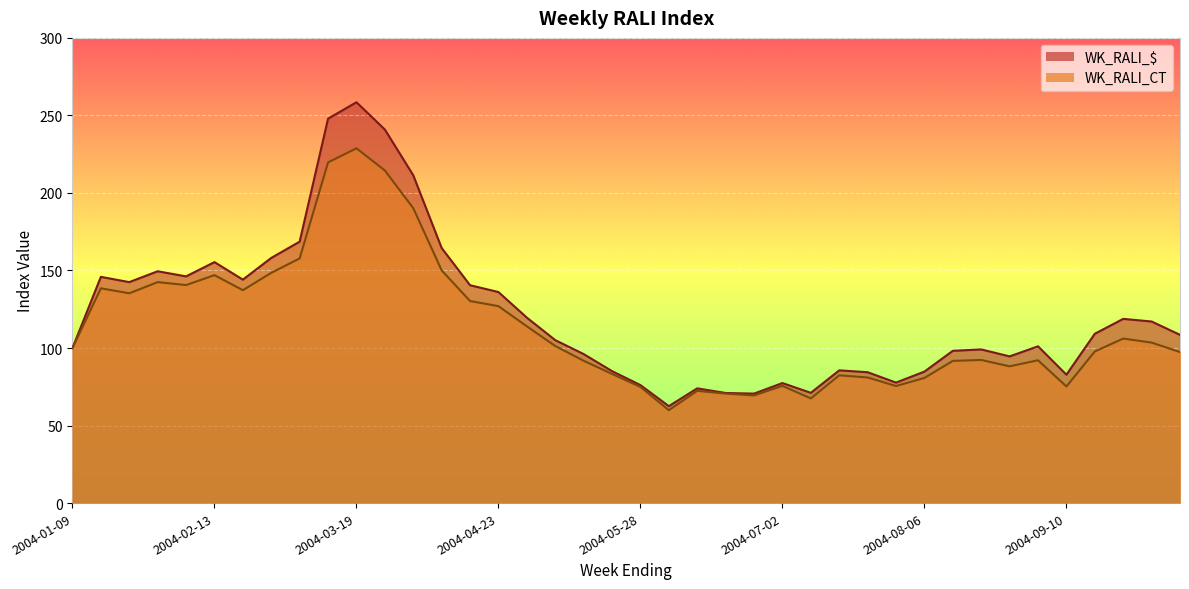

List the series in order of their overall mean, lowest first.

WK_RALI_CT, WK_RALI_$